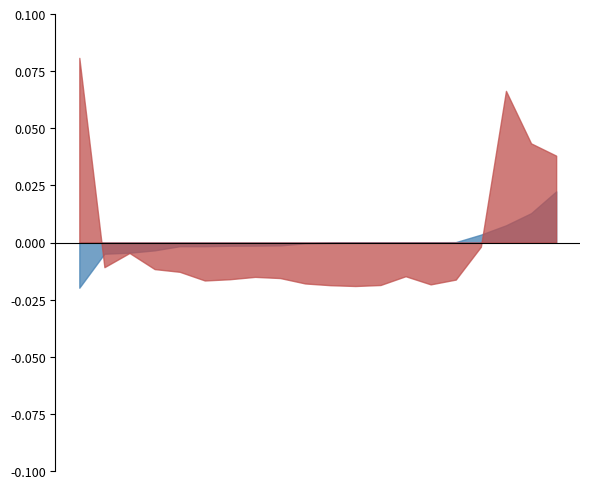

Which series has the largest total across all categories?

Pernoctaciones